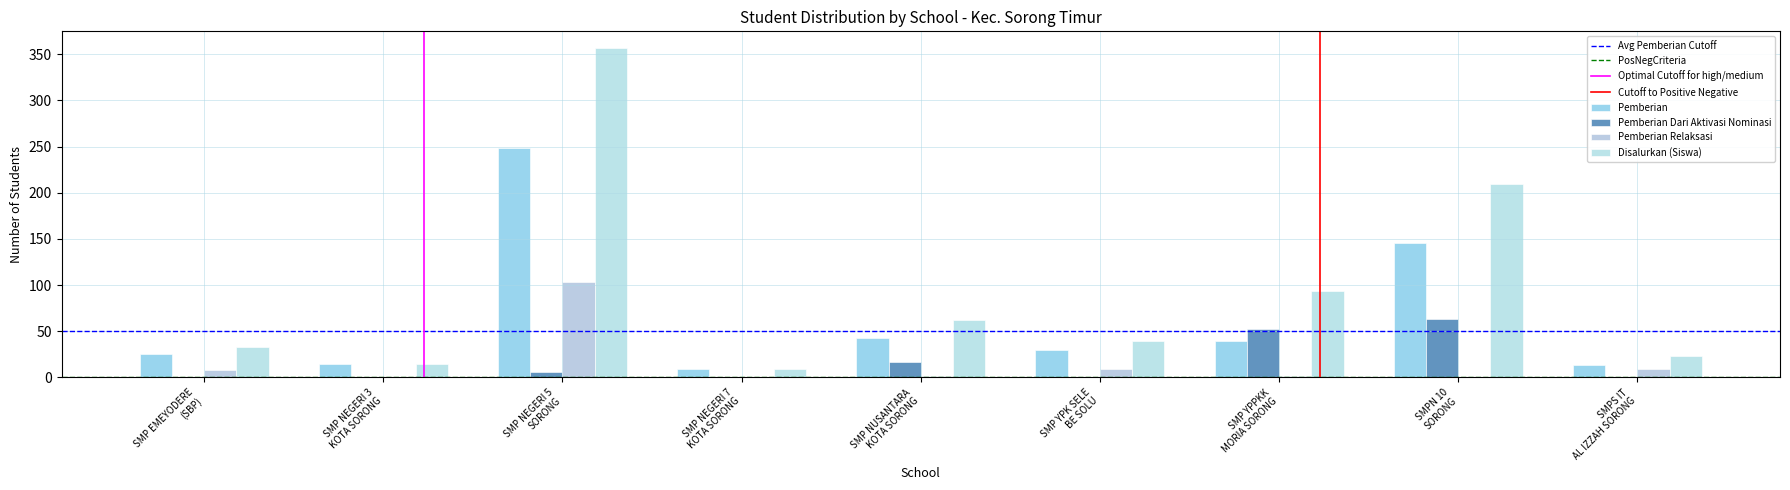

At which category is the sum across all series the highest?

SMP NEGERI 5
SORONG